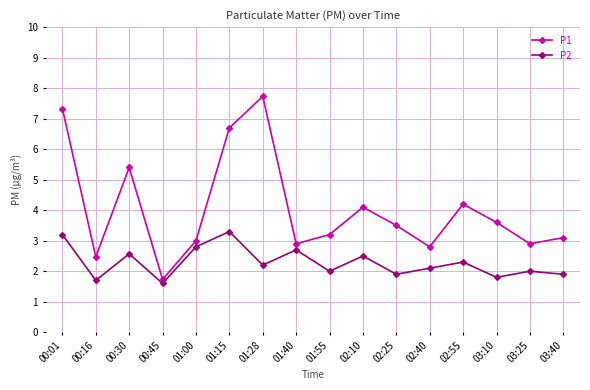

At which category does P1 reach its first local valley?

00:16